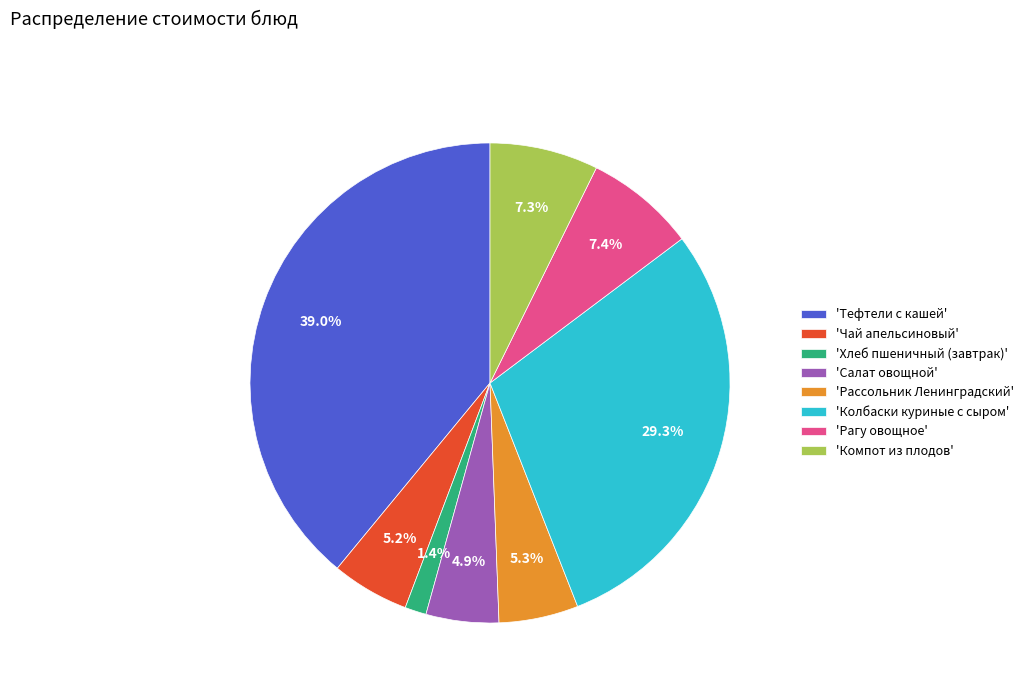

What is the ratio of the value at 'Рагу овощное' to the value at 'Колбаски куриные с сыром'?

0.3